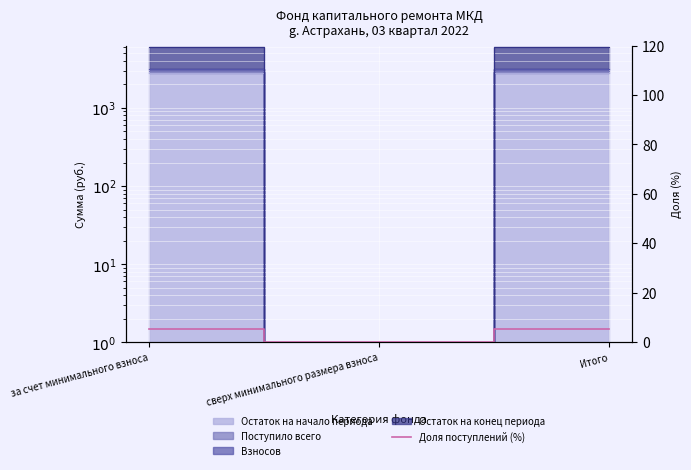

At which category does the chart reach its minimum across all series?

сверх минимального размера взноса